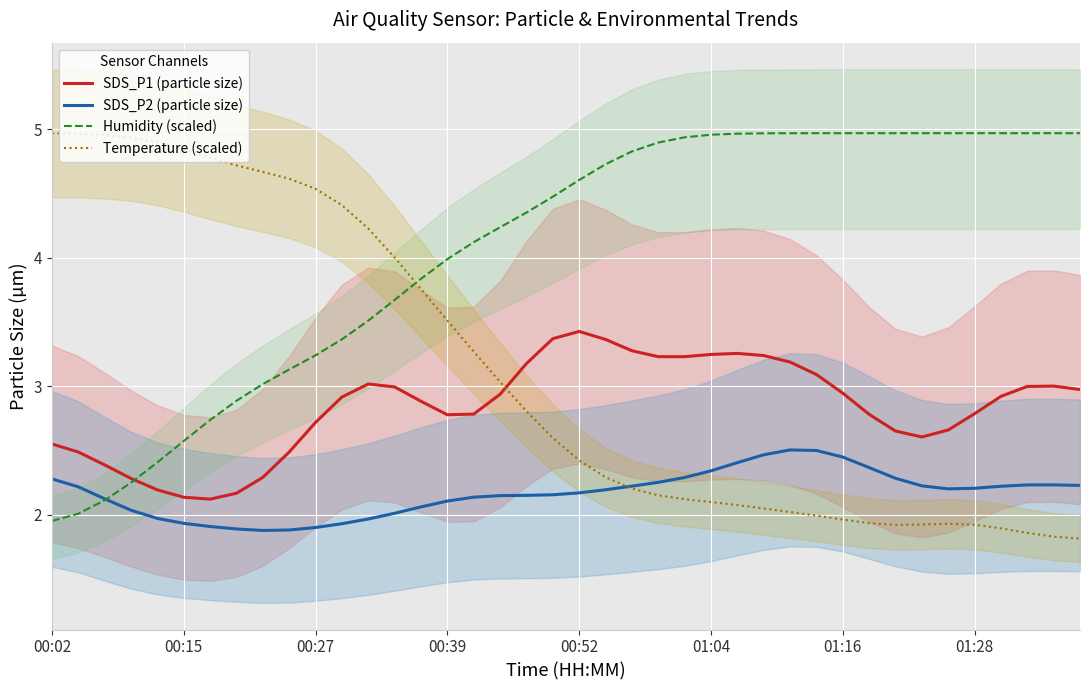

The SDS_P1 (particle size) series shows 1.1 at 01:28. True or false?

False